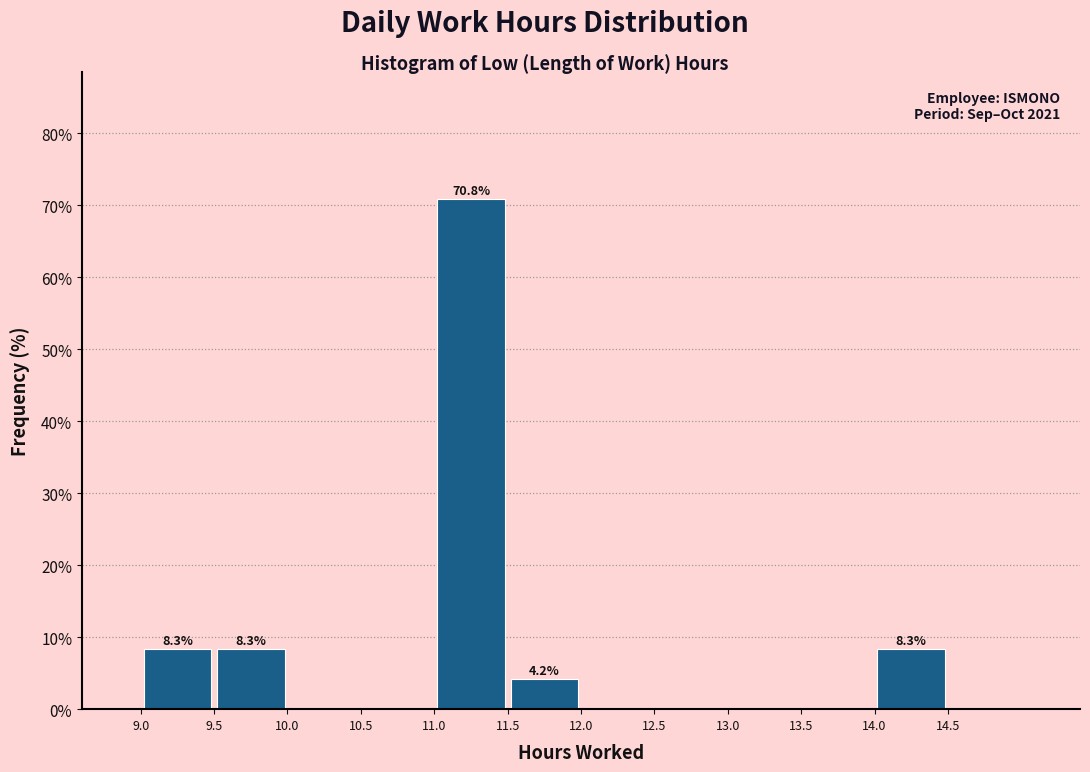

Over which range of the x-axis is the bar tallest?

11.0 to 11.5